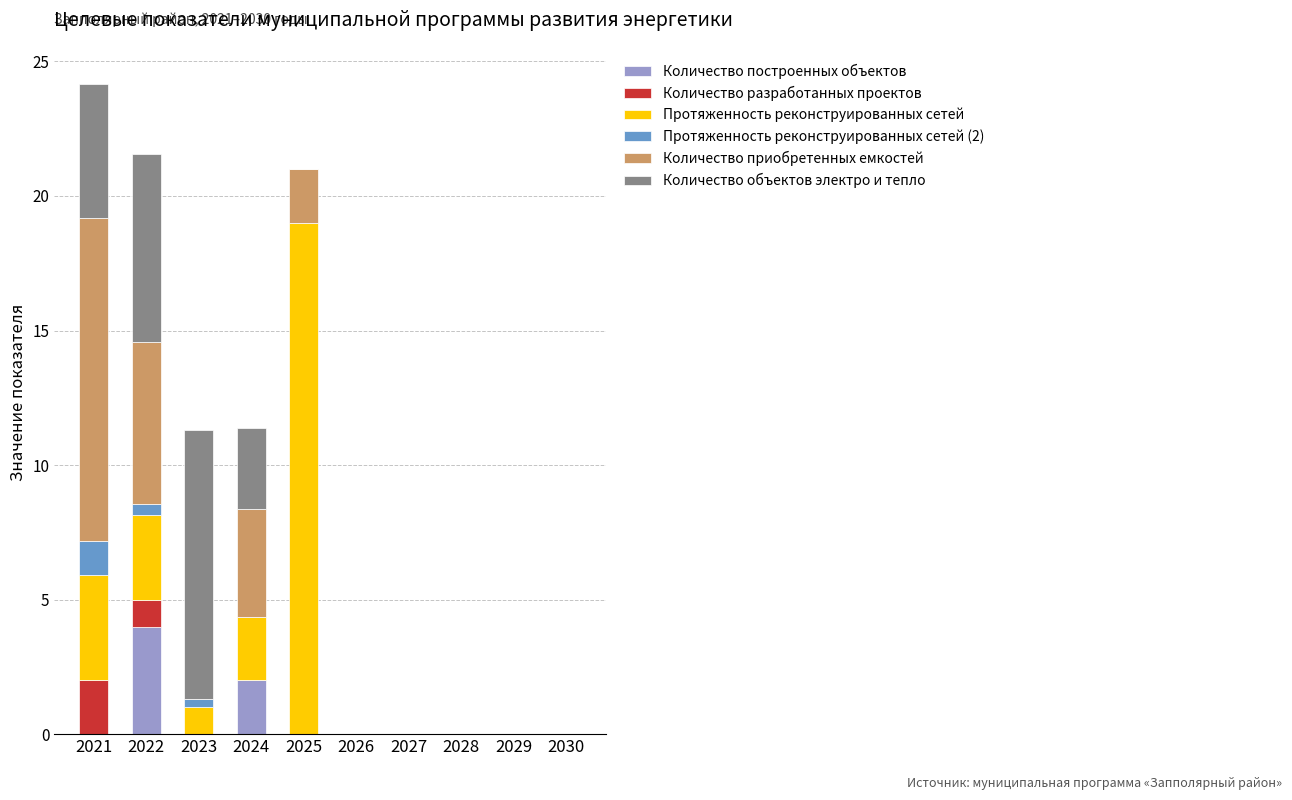

What is the total value across all series at 2021?

24.2